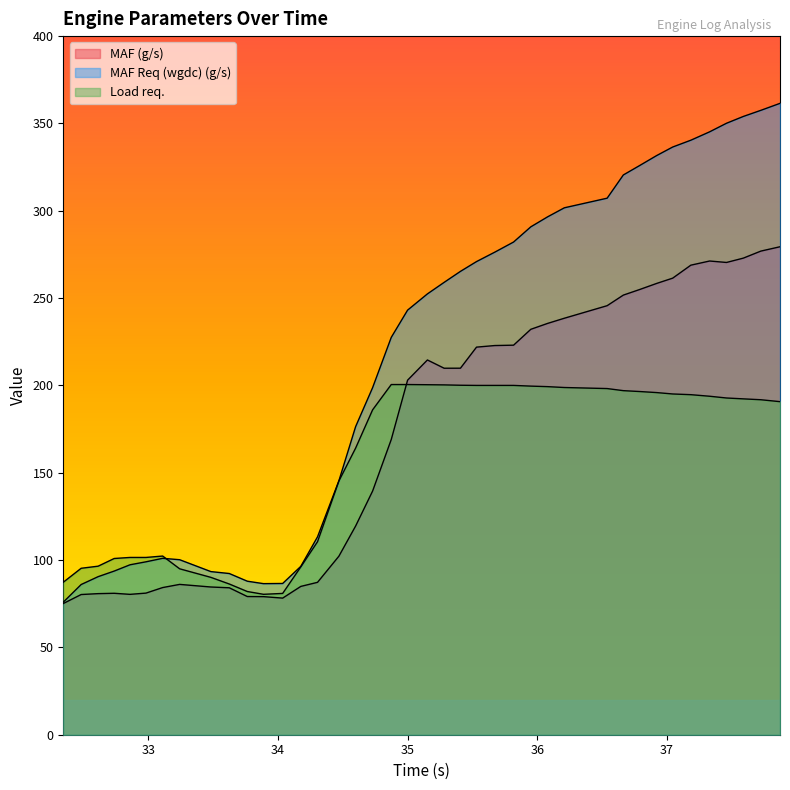

Which series has the widest spread of values?

MAF Req (wgdc) (g/s)